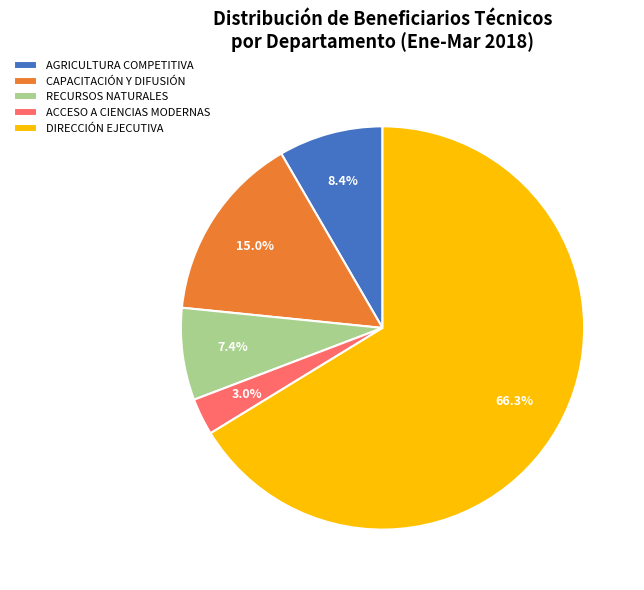

Count the number of slices in the pie.

5